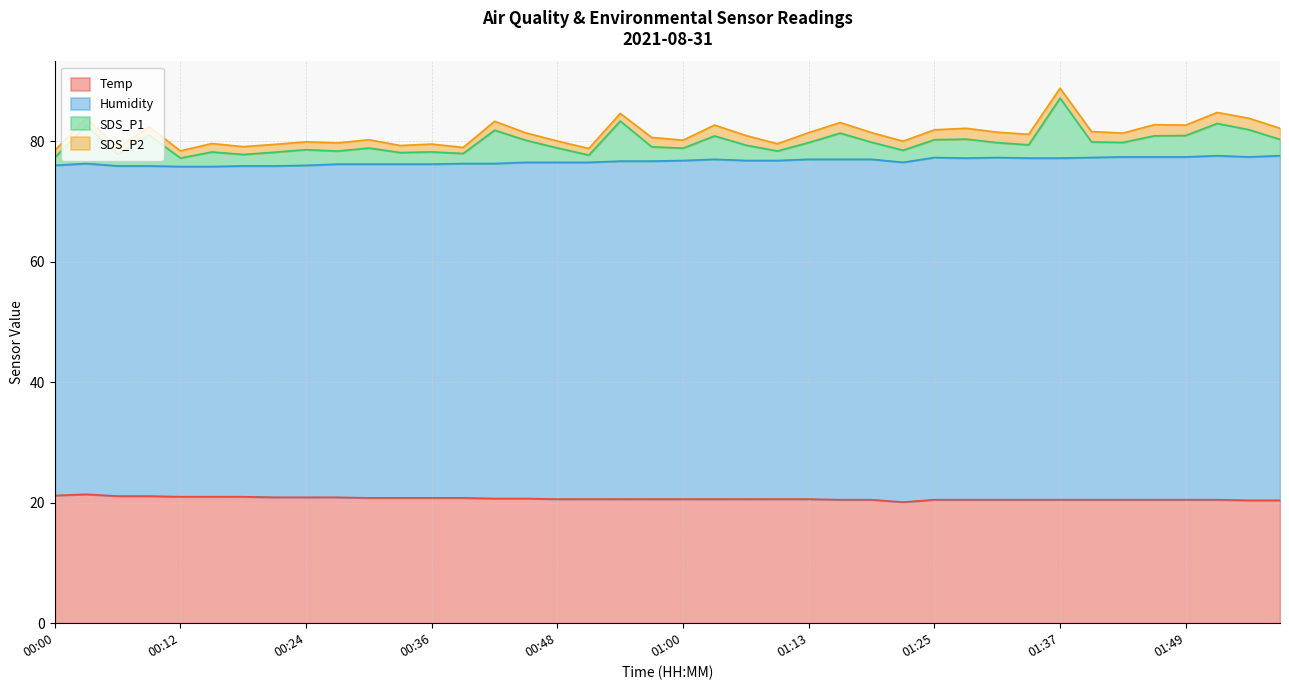

Reading left to right, extract all data points from this chart.

Temp: 21.2	21.4	21.1	21.1	21.0	21.0	21.0	20.9	20.9	20.9	20.8	20.8	20.8	20.8	20.7	20.7	20.6	20.6	20.6	20.6	20.6	20.6	20.6	20.6	20.6	20.5	20.5	20.1	20.5	20.5	20.5	20.5	20.5	20.5	20.5	20.5	20.5	20.5	20.4	20.4
Humidity: 54.8	54.9	54.8	54.8	54.8	54.8	54.9	55.0	55.1	55.3	55.4	55.4	55.4	55.5	55.6	55.8	55.9	55.9	56.1	56.1	56.2	56.4	56.2	56.2	56.4	56.5	56.5	56.4	56.8	56.7	56.8	56.7	56.7	56.8	56.9	56.9	56.9	57.1	57.0	57.2
SDS_P1: 1.3	6.3	1.9	5.1	1.4	2.4	1.9	2.3	2.6	2.2	2.7	1.9	2.0	1.7	5.5	3.6	2.4	1.2	6.7	2.4	2.0	3.9	2.5	1.6	2.8	4.3	2.8	2.0	3.0	3.1	2.5	2.2	9.9	2.6	2.4	3.5	3.5	5.3	4.5	2.7
SDS_P2: 1.1	1.2	1.1	1.4	1.2	1.4	1.3	1.3	1.3	1.4	1.4	1.2	1.3	1.0	1.5	1.2	1.1	1.1	1.3	1.6	1.3	1.8	1.6	1.2	1.6	1.8	1.6	1.5	1.6	1.8	1.7	1.8	1.6	1.7	1.6	1.9	1.7	1.8	1.9	1.9